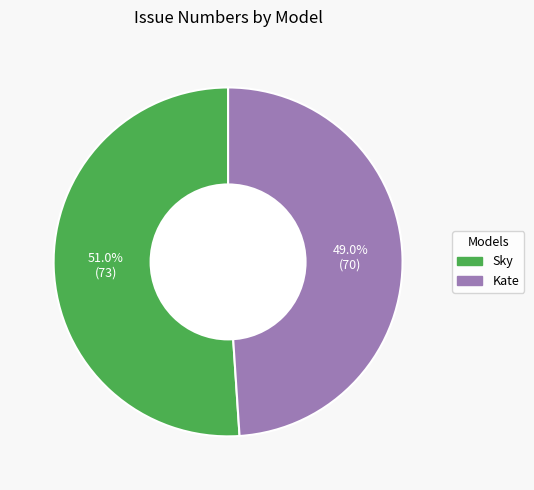

To the nearest percent, what is the combined percentage of Kate and Sky?

100%